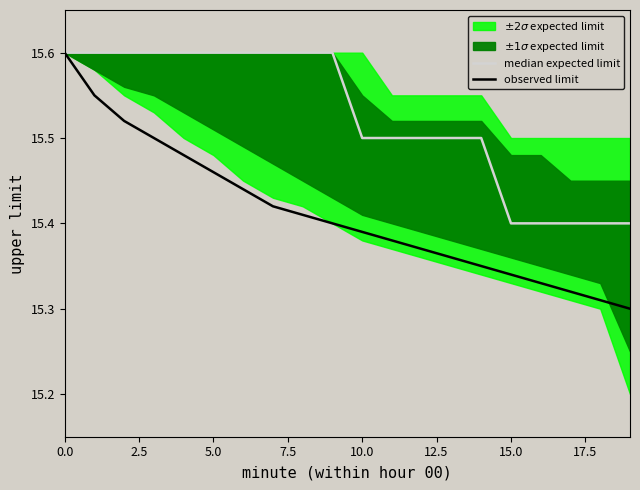

True or false: observed limit has a value of 25.5 at 15.0.

False